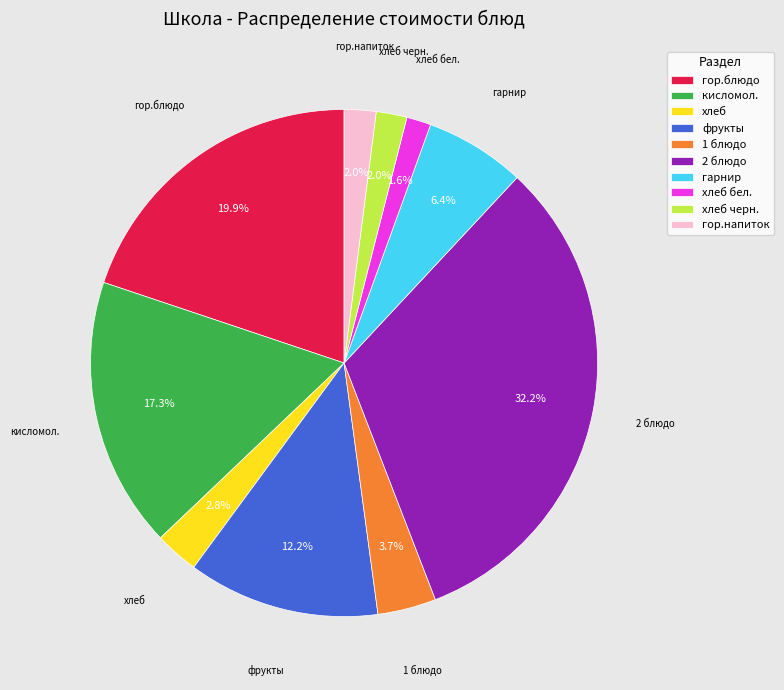

To the nearest percent, what is the average slice percentage?

10%